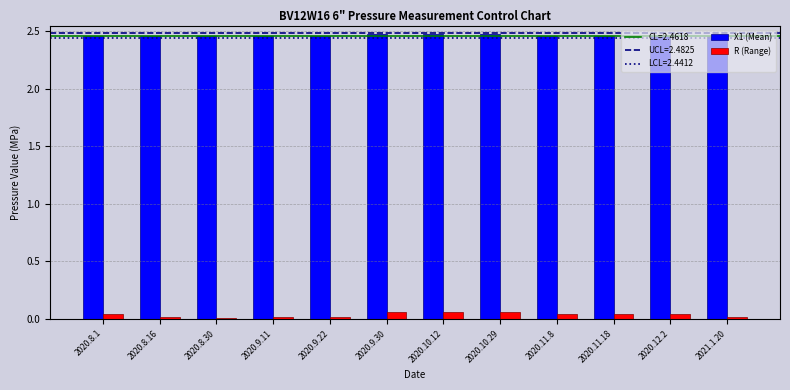

What is the sum of all R (Range) values?

0.4